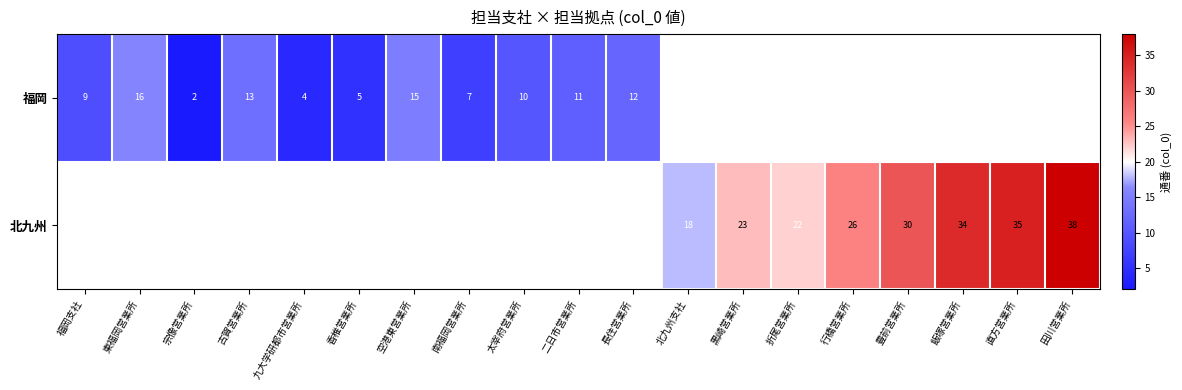

How many distinct data groups are displayed?

2